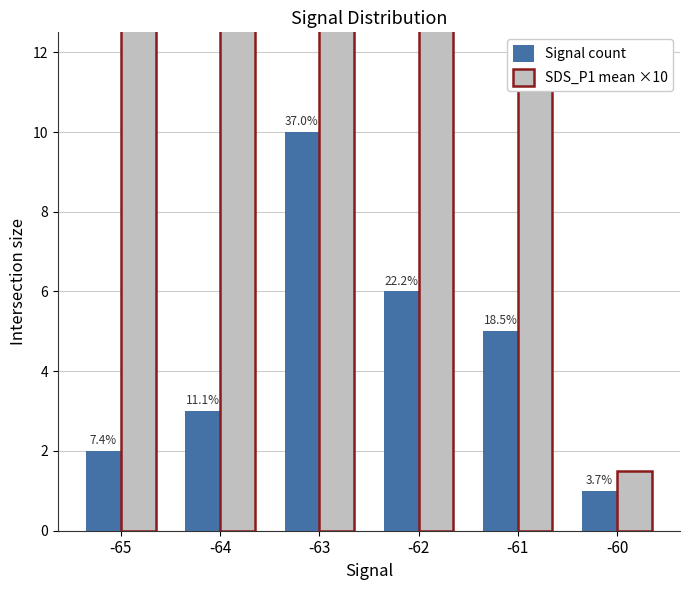

What is the value of the Signal count bar at the 4th from the left?

6.0